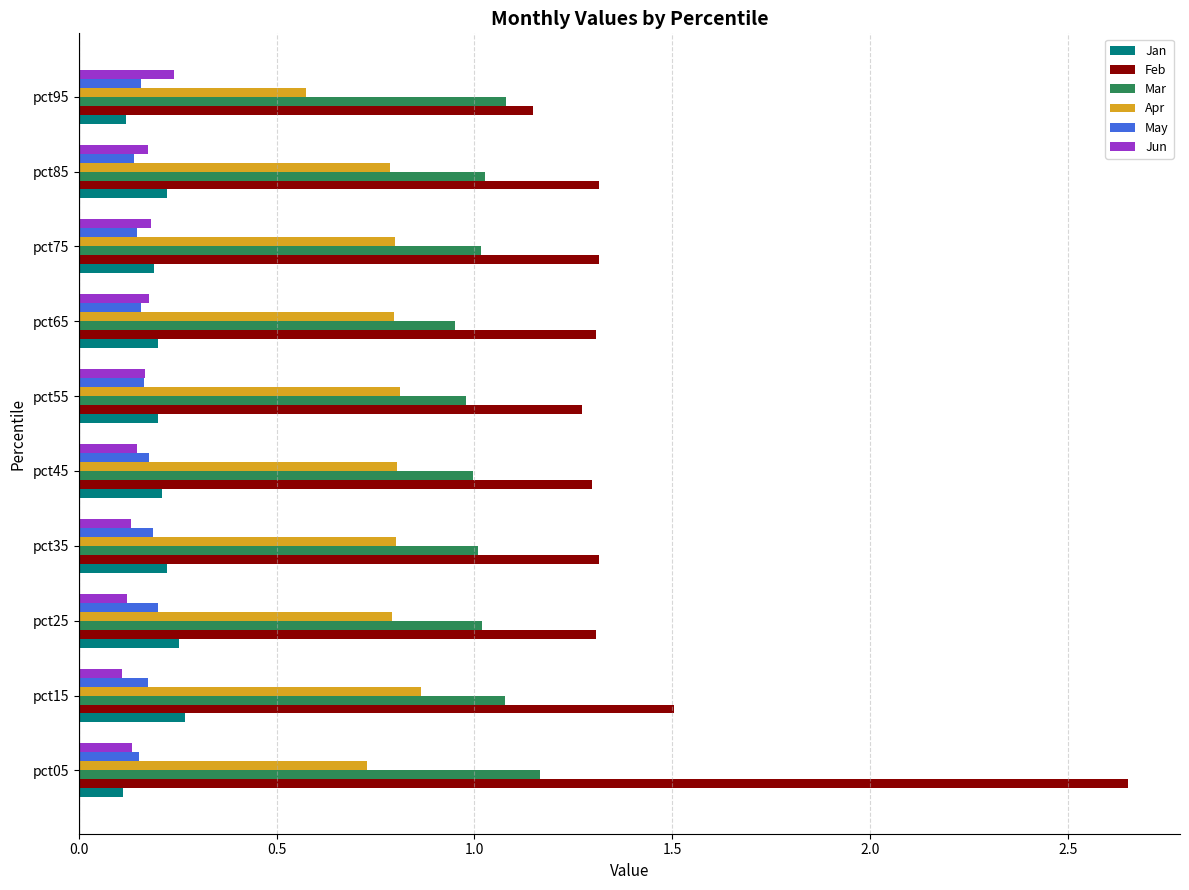

Which series has the largest range (max minus min)?

Feb